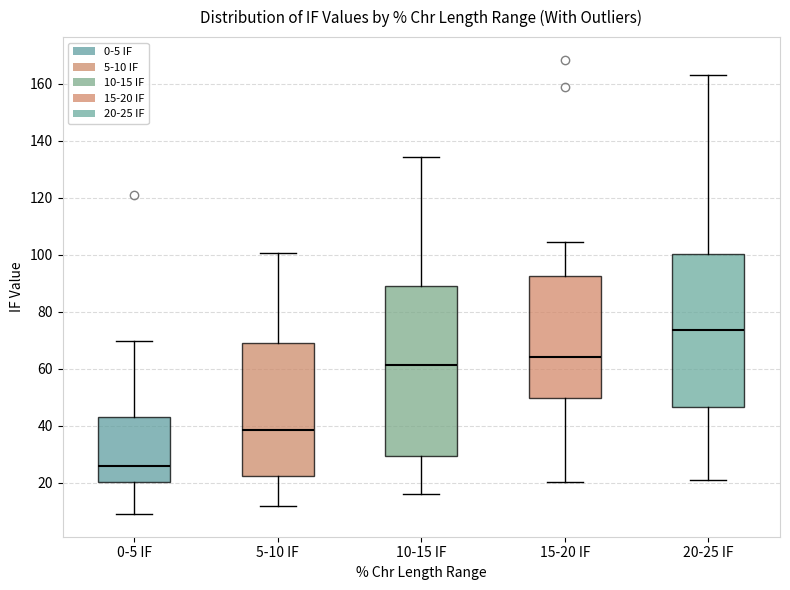

Reading left to right, read every box against the y-axis: the position of its median line, the range the box covers, and the ends of its whiskers. The values are not printed on the chart, so give them approximately, as read against the axis.

0-5 IF: median 26, box 20 to 44, whiskers 10 to 70
5-10 IF: median 38, box 22 to 68, whiskers 12 to 100
10-15 IF: median 62, box 30 to 90, whiskers 16 to 134
15-20 IF: median 64, box 50 to 92, whiskers 20 to 104
20-25 IF: median 74, box 46 to 100, whiskers 20 to 162